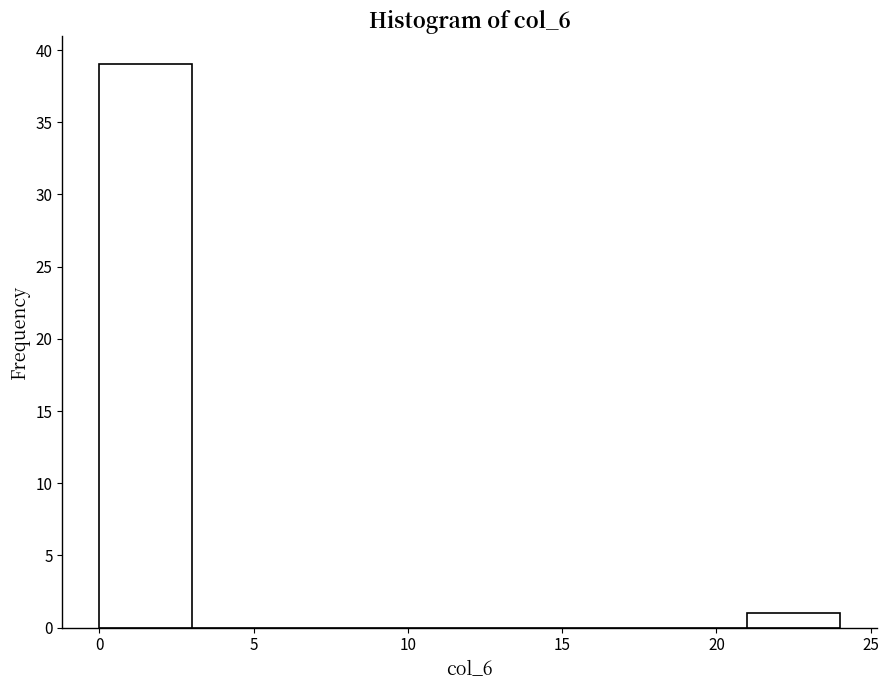

Reading left to right, list every bar in this chart as the range it spans on the x-axis followed by its height. The values are not printed on the chart, so give them approximately, as read against the axis.

0 to 3: 39
3 to 6: 0
6 to 9: 0
9 to 12: 0
12 to 15: 0
15 to 18: 0
18 to 21: 0
21 to 24: 1